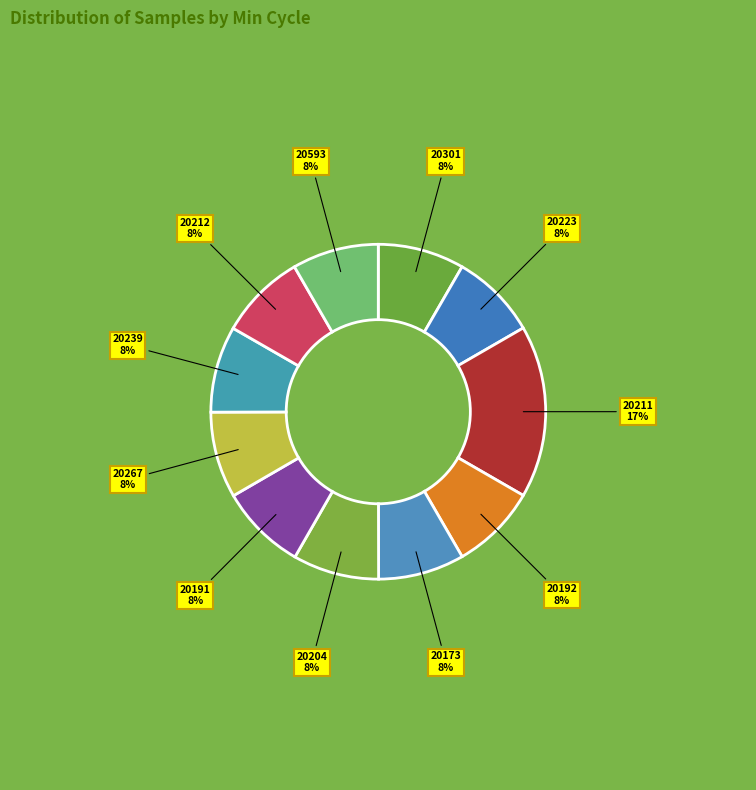

What is the ratio of the value at 20593 to the value at 20301?

1.0